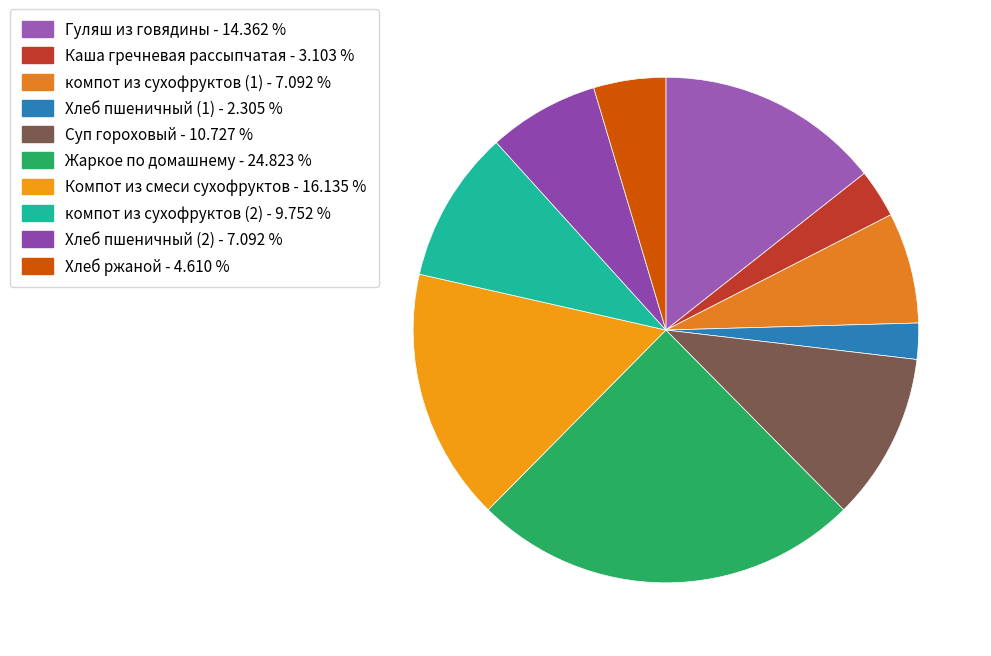

The Гуляш из говядины slice represents 14% of the pie. True or false?

True